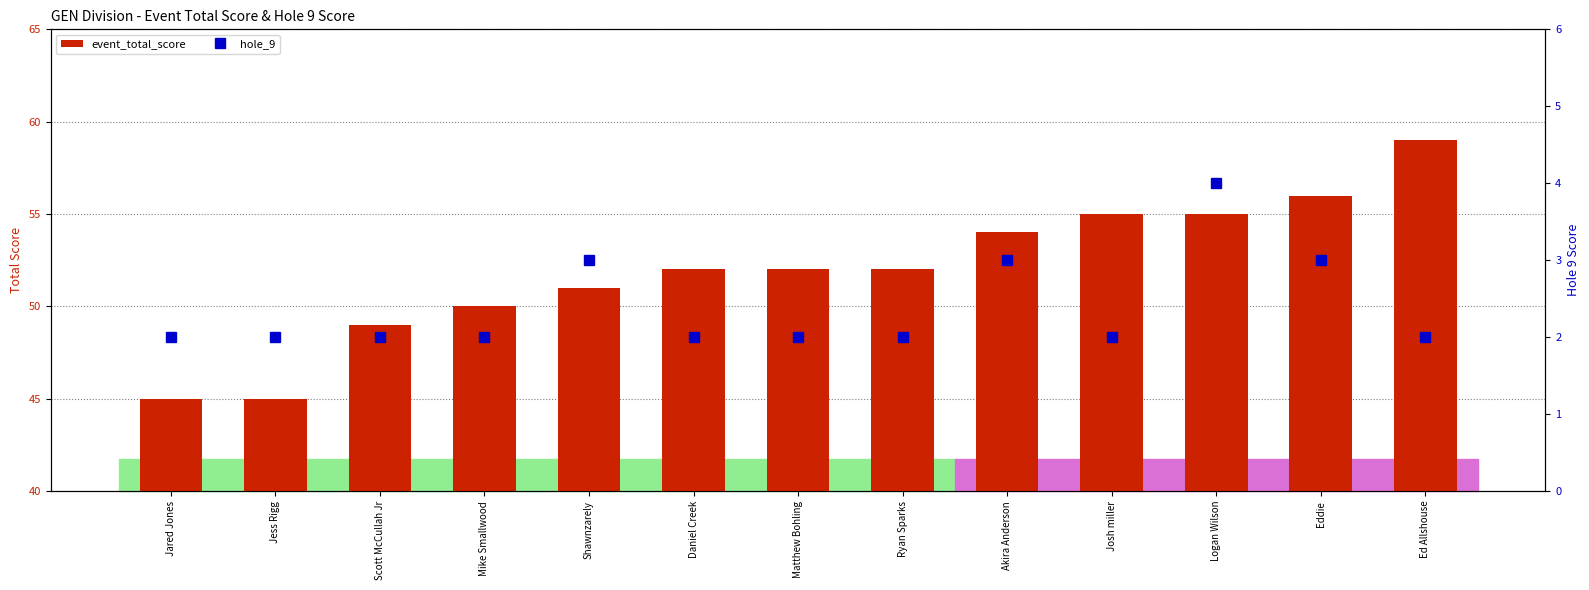

What are all the series names shown in the legend?

event_total_score, hole_9